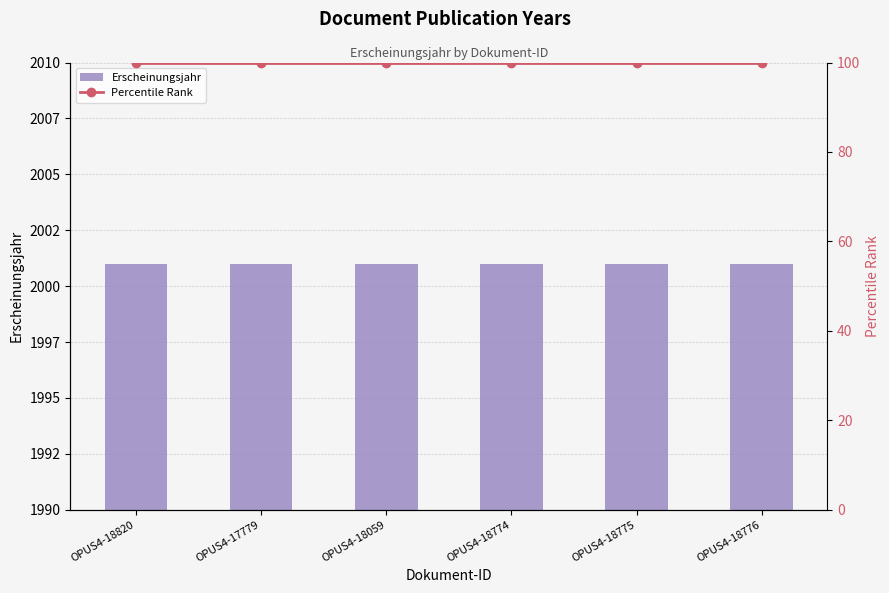

What position from the right is OPUS4-18776?

1